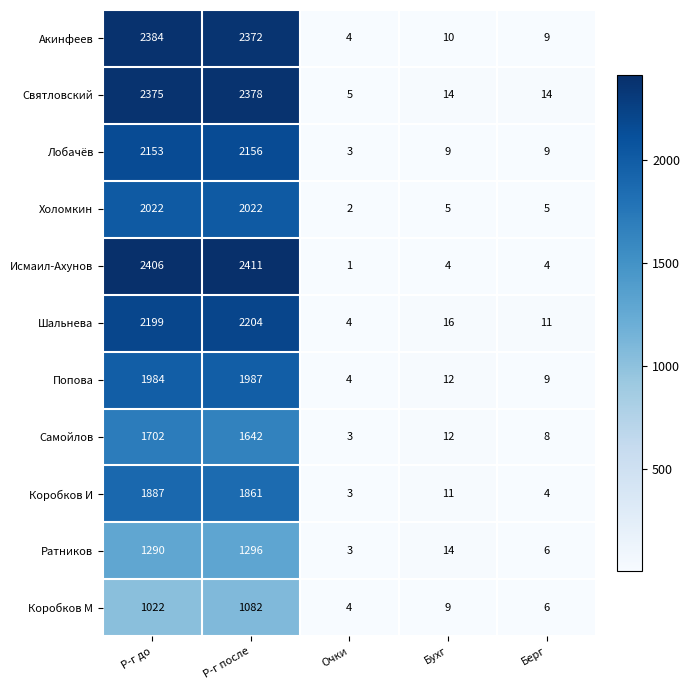

What is the difference between the highest and lowest values at Бухг?

12